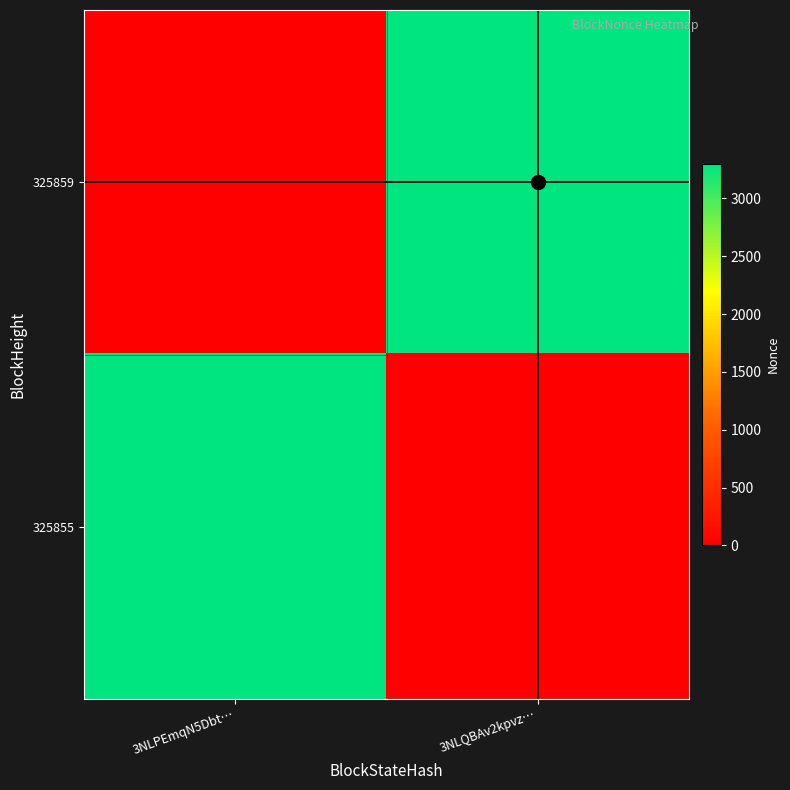

What is the total value across all series at 3NLQBAv2kpvz…?

3301